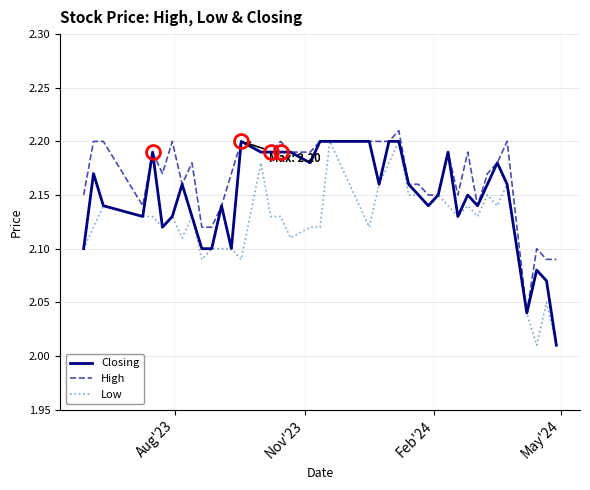

Which series has the largest total across all categories?

High